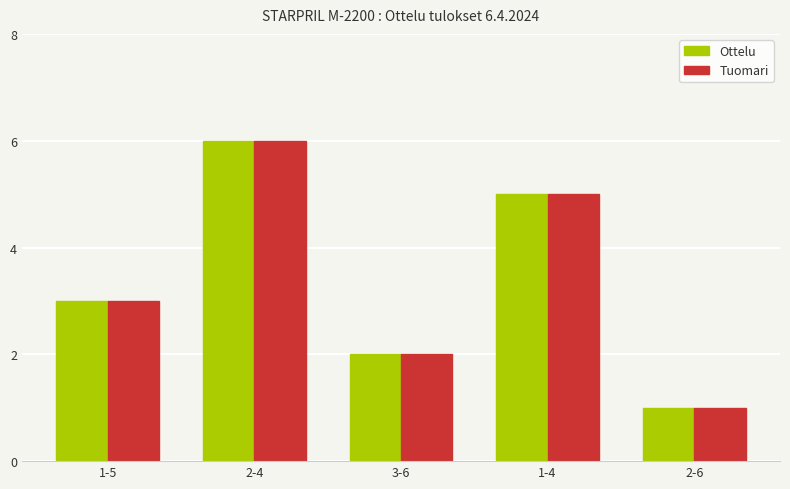

At which category is the sum across all series the highest?

2-4